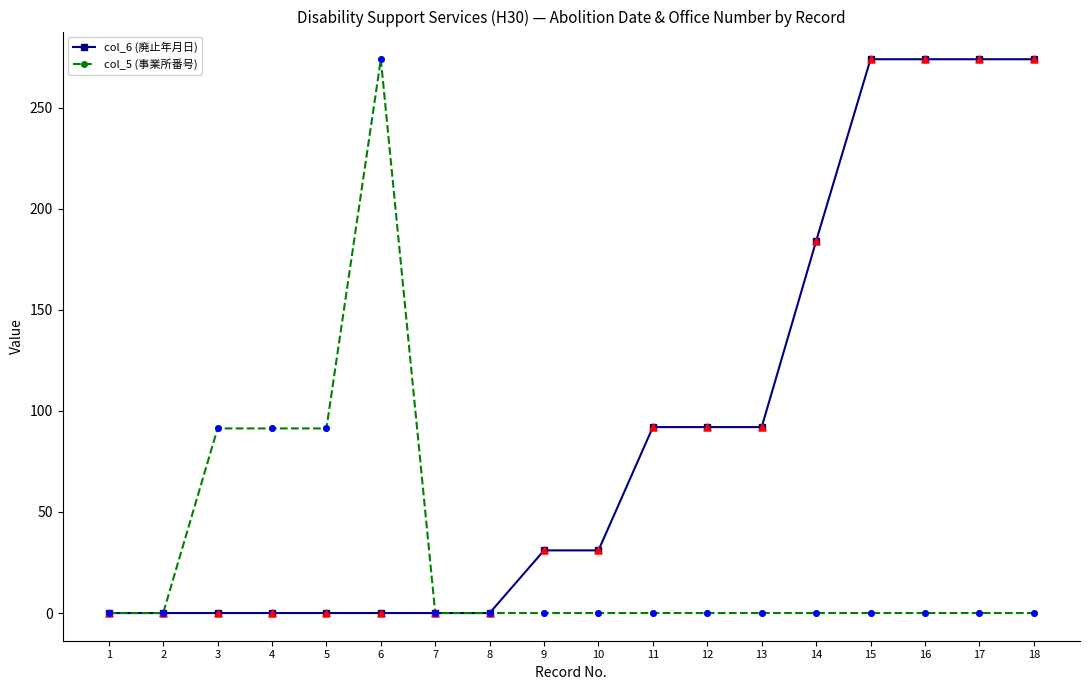

Which series has the largest total across all categories?

col_6 (廃止年月日)